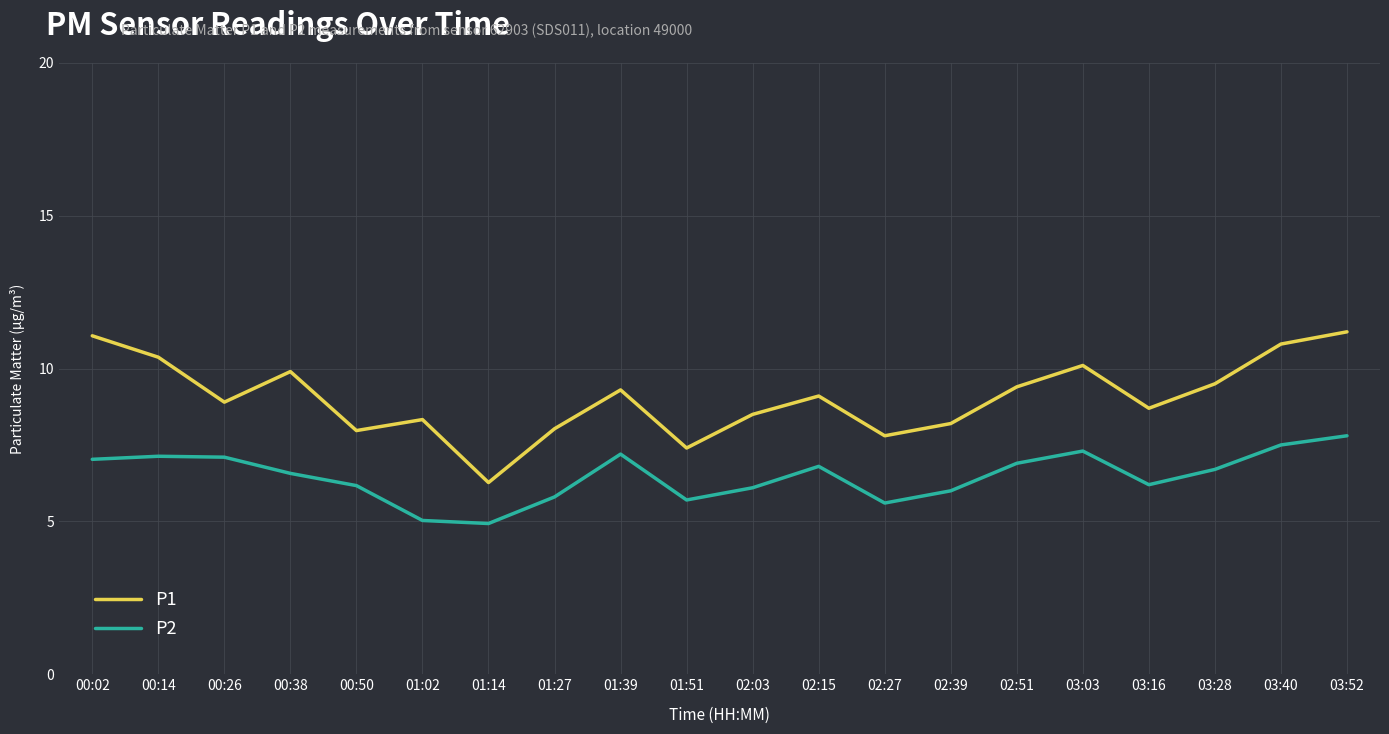

What is the maximum value shown in the chart?

11.2